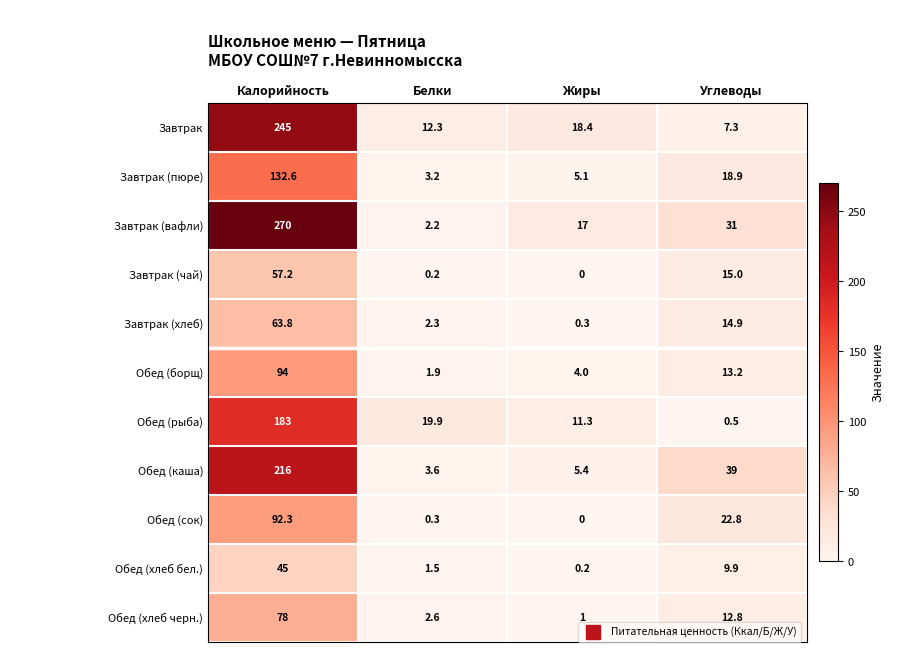

What is the sum of the Обед (борщ) values at Калорийность and Жиры?

98.0